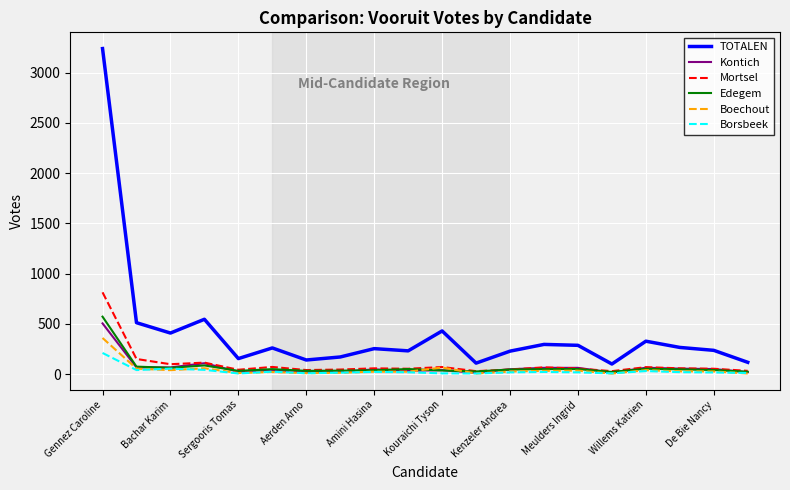

Which series has the widest spread of values?

TOTALEN